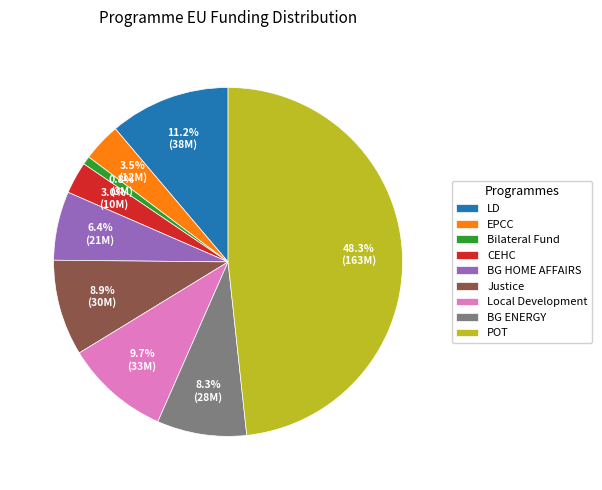

How many slices are in this pie chart?

9